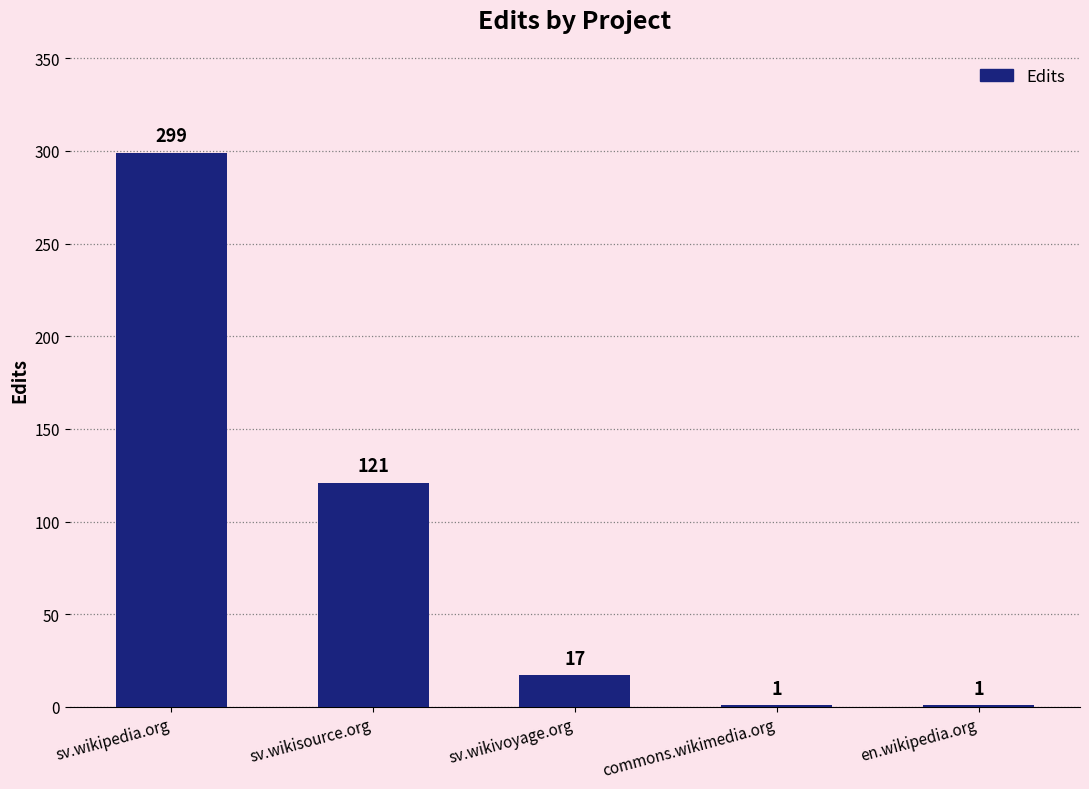

What is the sum of the values at sv.wikisource.org and commons.wikimedia.org?

122